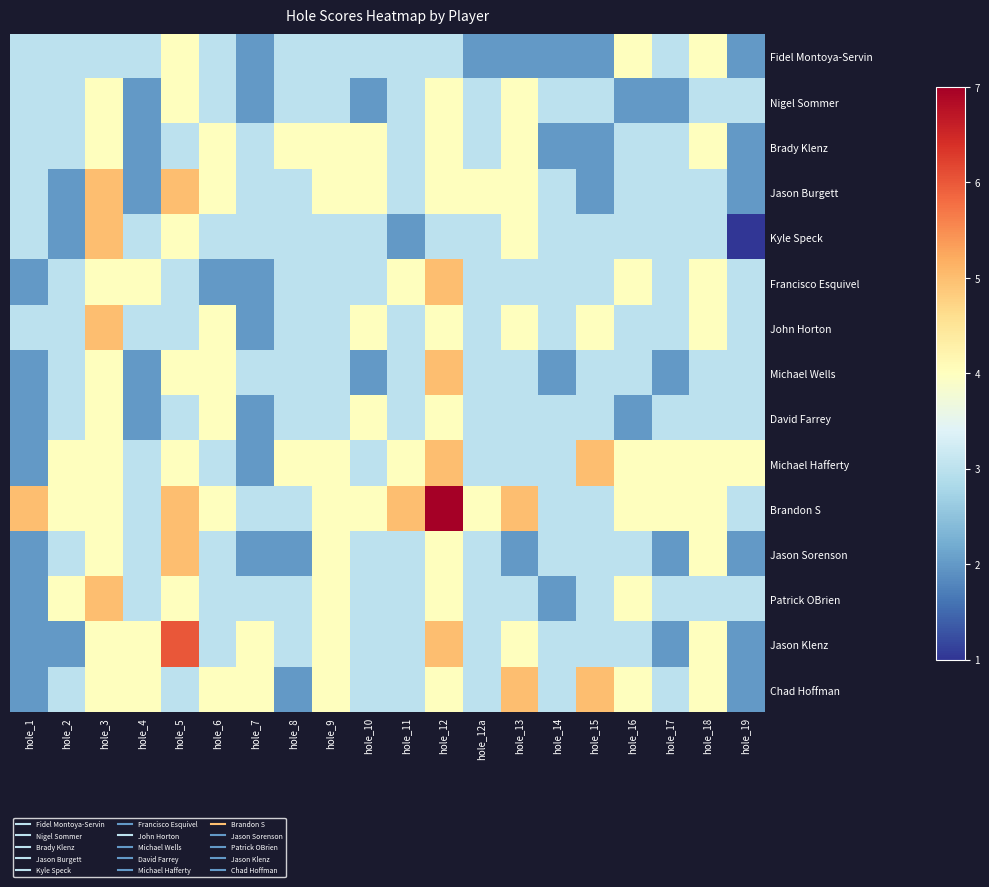

Which series has the largest total across all categories?

Brandon S